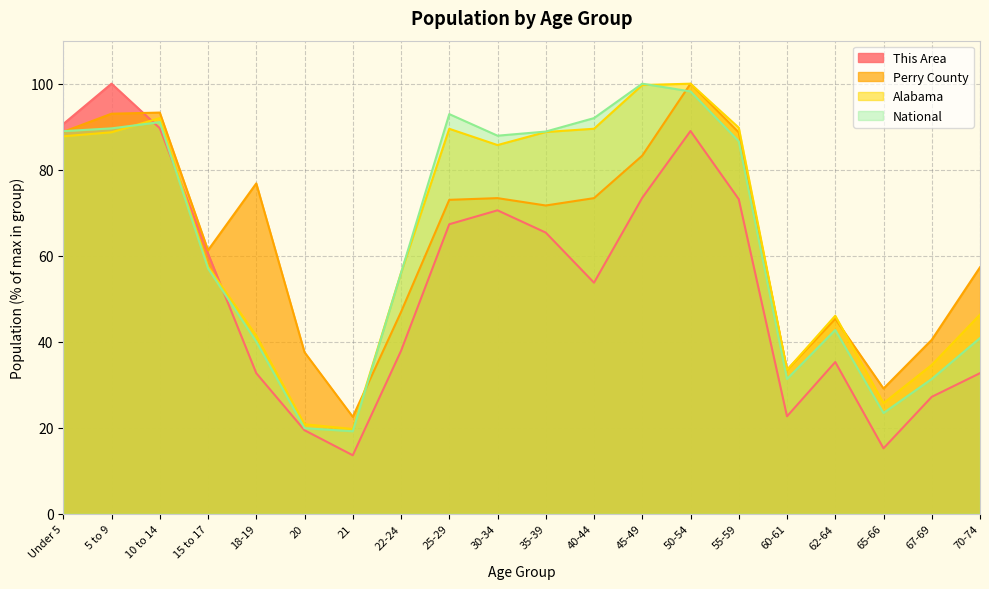

Which series changed the most between 25-29 and 55-59?

Perry County